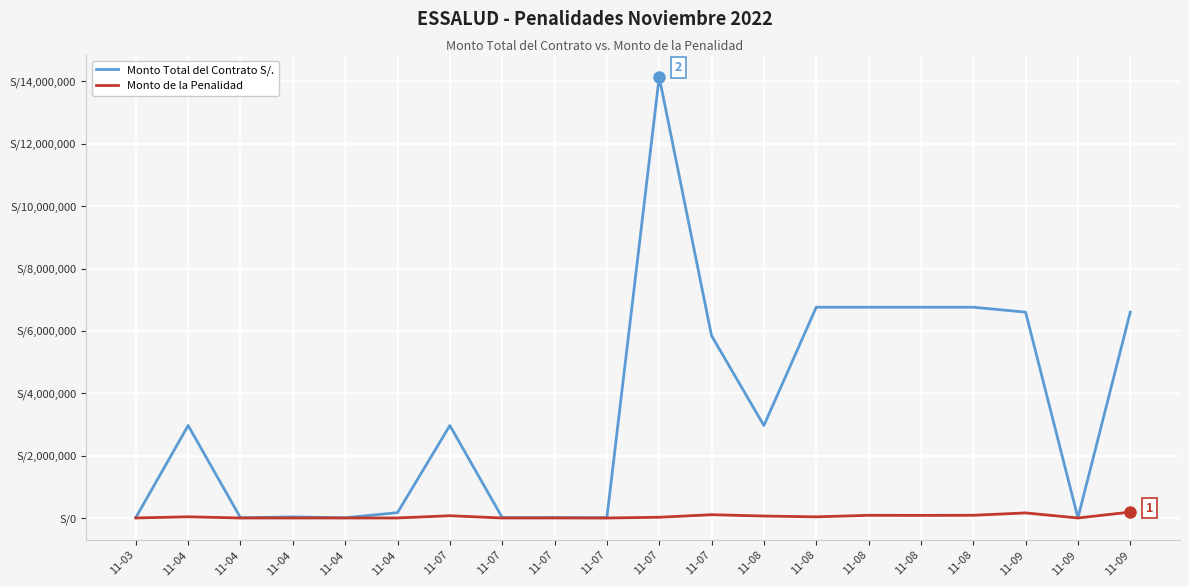

Is it true that Monto de la Penalidad equals 312.9 at 11-07?

False